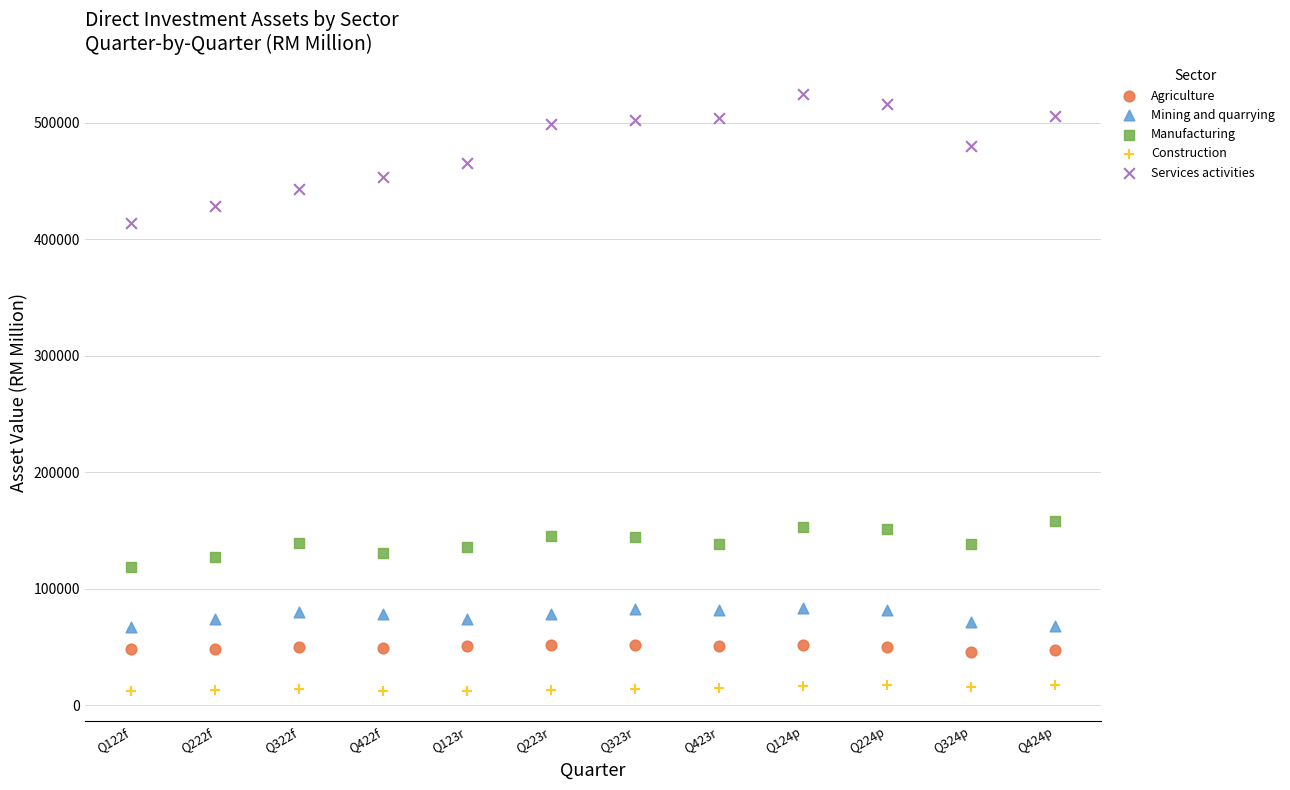

Which series contains the lowest Y value?

Construction